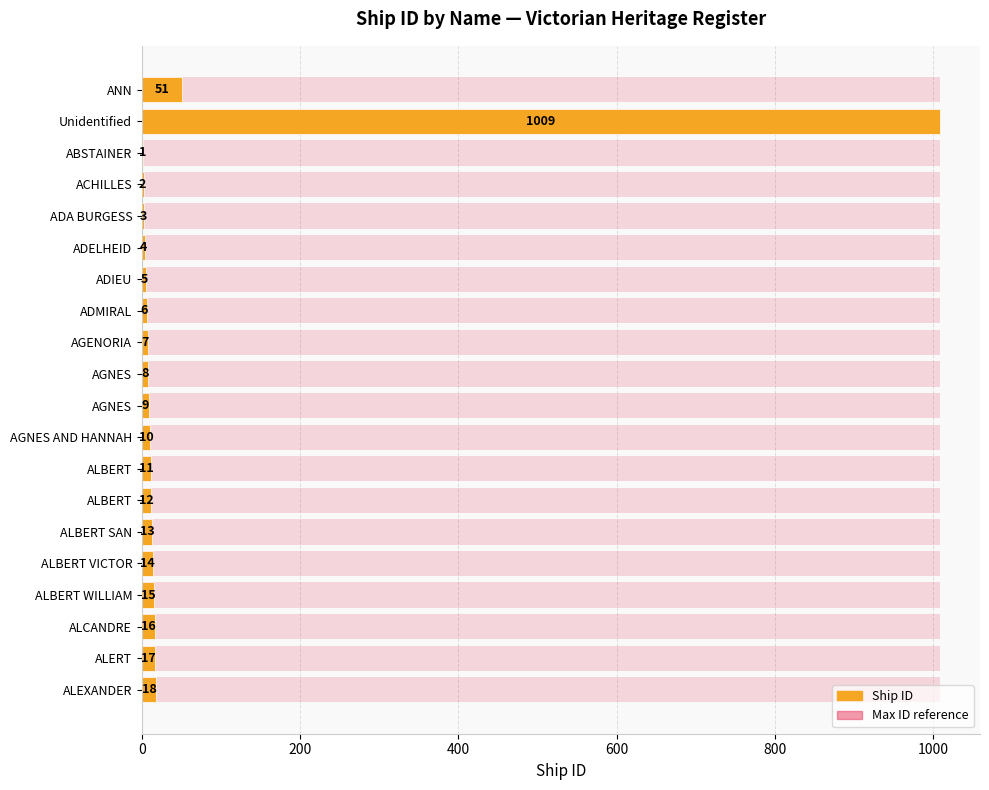

What is the difference between the maximum and minimum values in the ID series?

1008.0